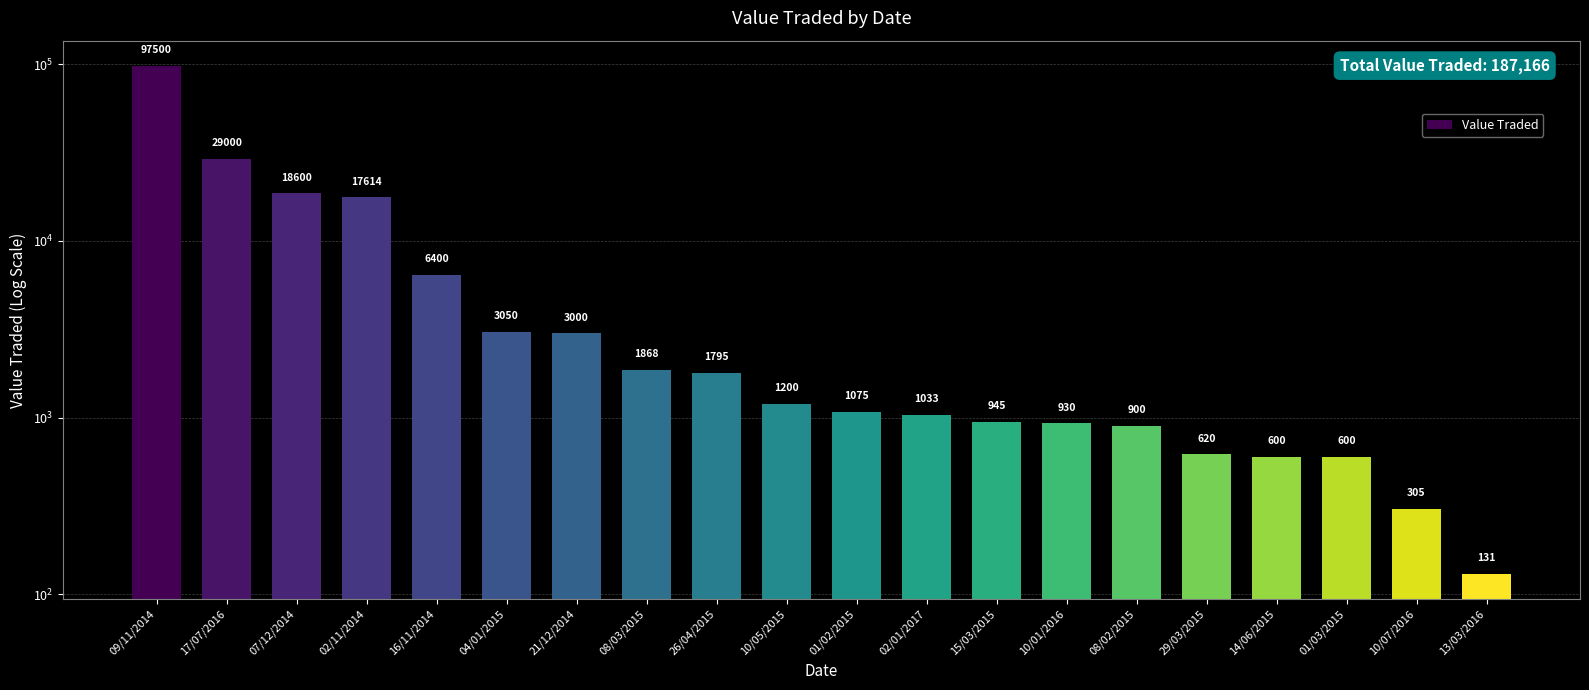

Rank the categories by value from highest to lowest.

09/11/2014, 17/07/2016, 07/12/2014, 02/11/2014, 16/11/2014, 04/01/2015, 21/12/2014, 08/03/2015, 26/04/2015, 10/05/2015, 01/02/2015, 02/01/2017, 15/03/2015, 10/01/2016, 08/02/2015, 29/03/2015, 14/06/2015, 01/03/2015, 10/07/2016, 13/03/2016